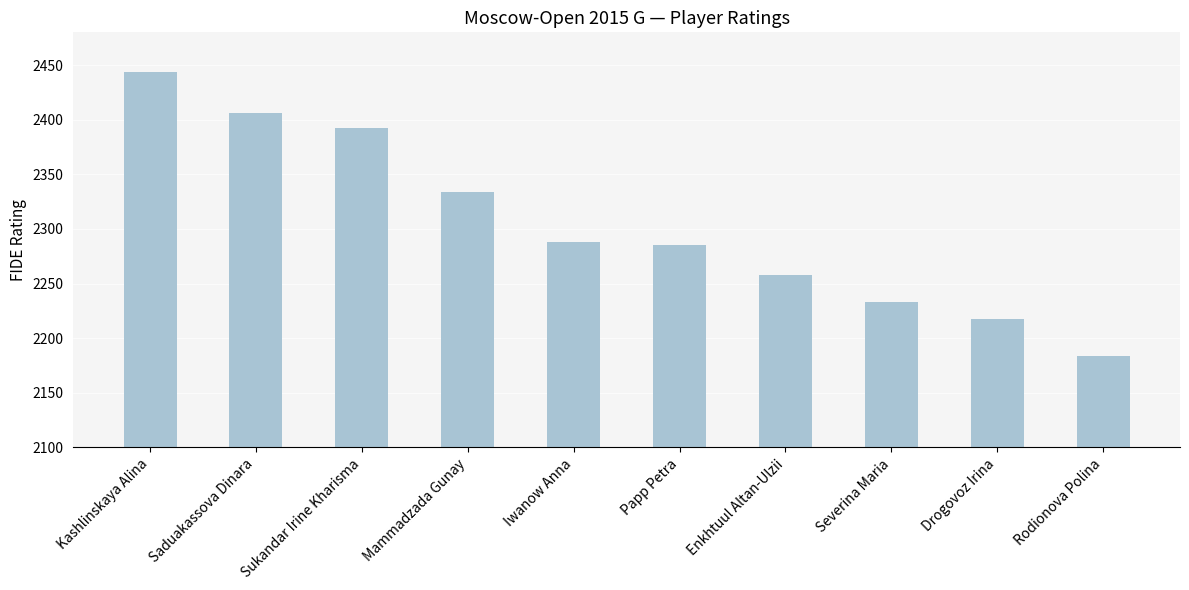

Is it true that the value at Mammadzada Gunay is 2334?

True